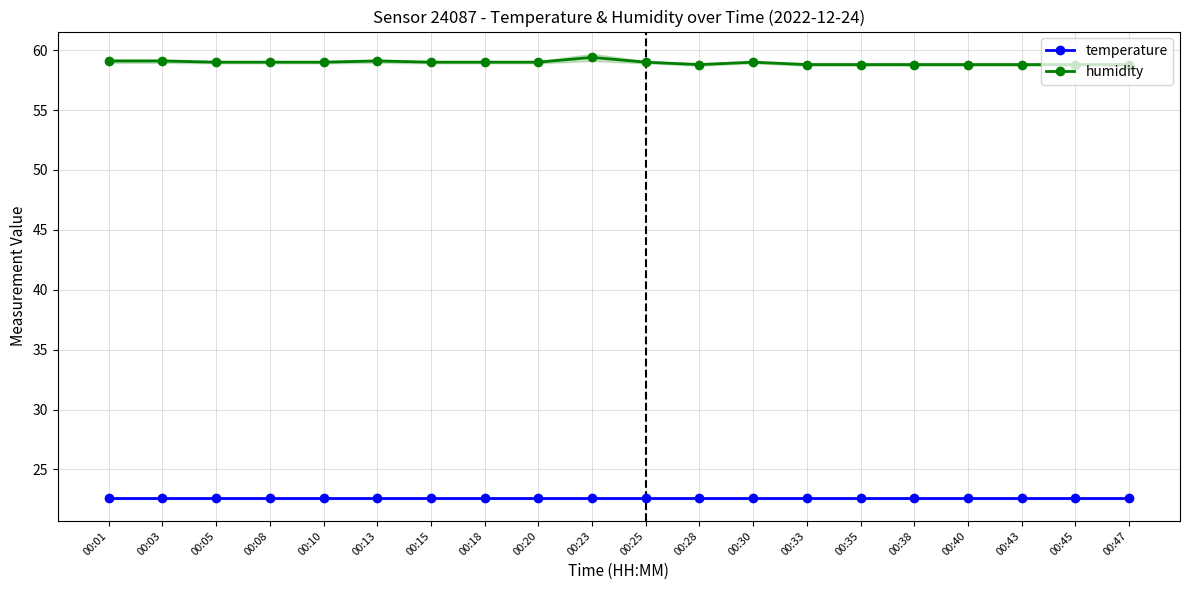

True or false: temperature has a value of 22.6 at 00:40.

True